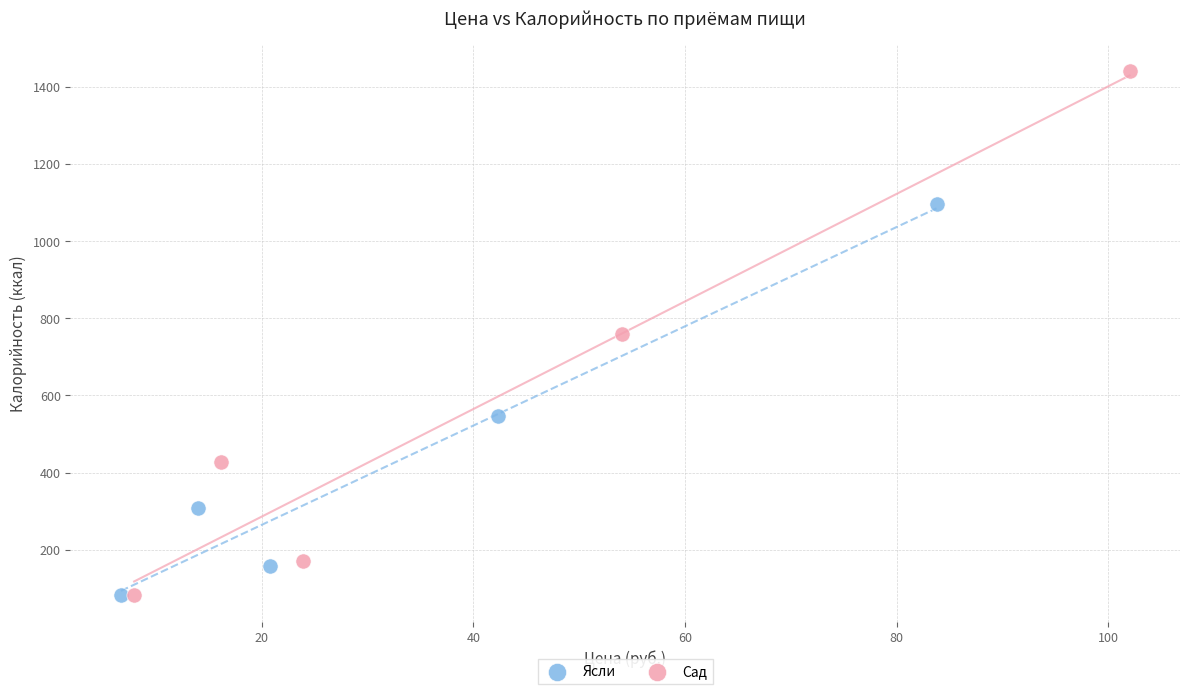

Which series contains the highest Y value?

Сад